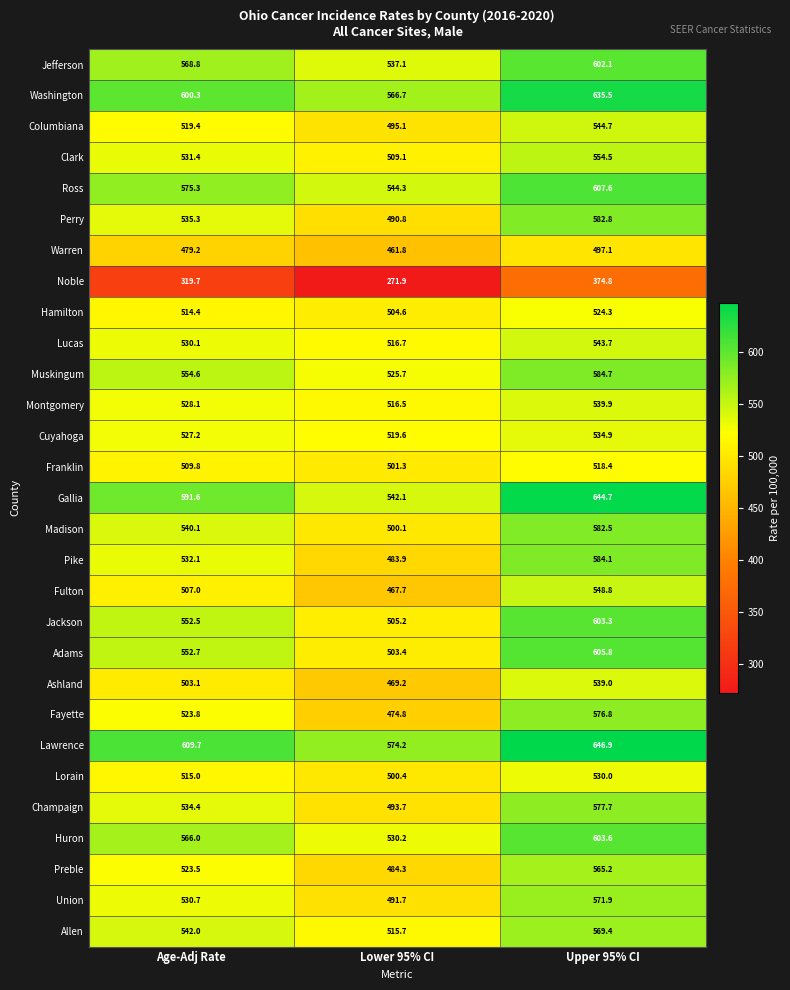

Read the Champaign value at Lower 95% CI.

493.7